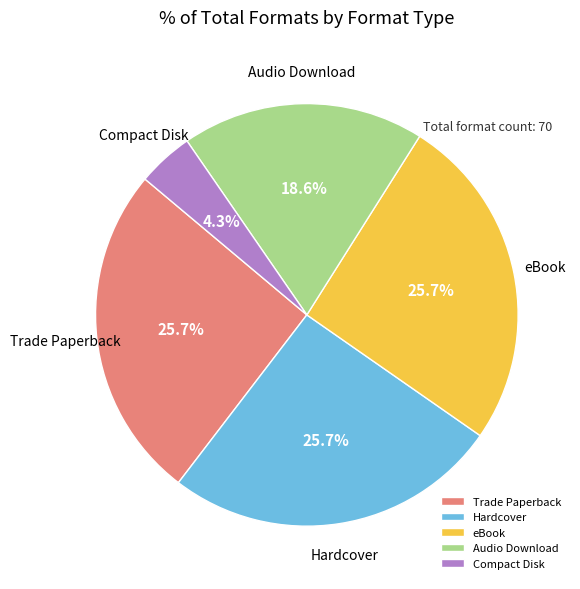

Which slice is the smallest?

Compact Disk